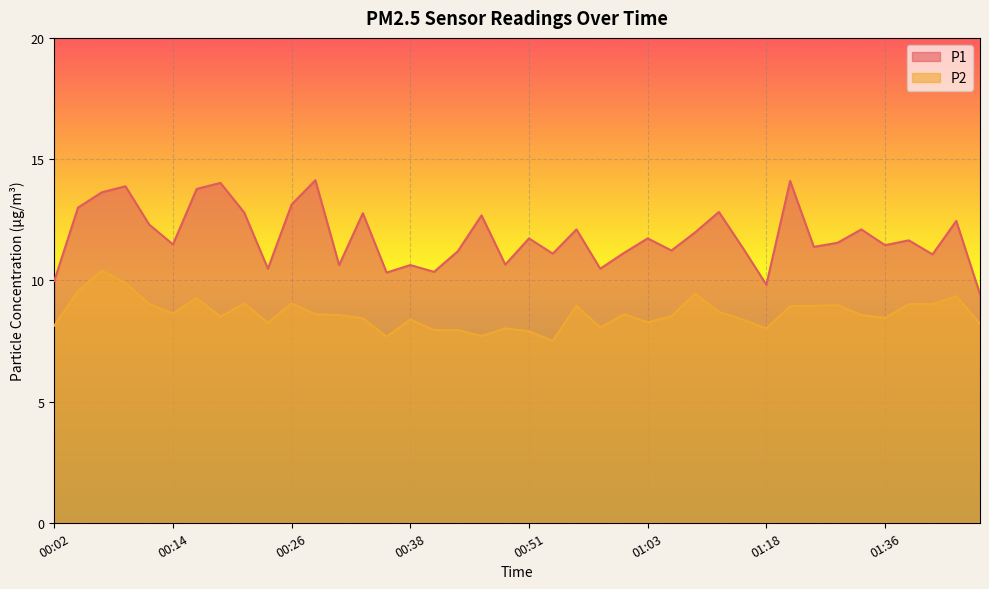

Reading left to right, what are all the values shown in this chart?

P1: 00:02=10.0	00:04=13.0	00:07=13.6	00:09=13.9	00:12=12.3	00:14=11.5	00:16=13.8	00:19=14.0	00:21=12.8	00:24=10.5	00:26=13.1	00:29=14.1	00:31=10.6	00:34=12.8	00:36=10.3	00:38=10.6	00:41=10.3	00:43=11.2	00:46=12.7	00:48=10.7	00:51=11.7	00:53=11.1	00:56=12.1	00:58=10.5	01:01=11.1	01:03=11.7	01:05=11.2	01:08=12.0	01:11=12.8	01:16=11.3	01:18=9.8	01:21=14.1	01:28=11.4	01:31=11.6	01:33=12.1	01:36=11.4	01:38=11.7	01:41=11.1	01:43=12.4	01:46=9.4
P2: 00:02=8.1	00:04=9.6	00:07=10.4	00:09=9.9	00:12=9.0	00:14=8.6	00:16=9.3	00:19=8.5	00:21=9.1	00:24=8.2	00:26=9.1	00:29=8.6	00:31=8.6	00:34=8.4	00:36=7.7	00:38=8.4	00:41=8.0	00:43=8.0	00:46=7.7	00:48=8.0	00:51=7.9	00:53=7.5	00:56=8.9	00:58=8.1	01:01=8.6	01:03=8.3	01:05=8.5	01:08=9.4	01:11=8.7	01:16=8.4	01:18=8.0	01:21=8.9	01:28=8.9	01:31=9.0	01:33=8.6	01:36=8.4	01:38=9.0	01:41=9.0	01:43=9.3	01:46=8.2